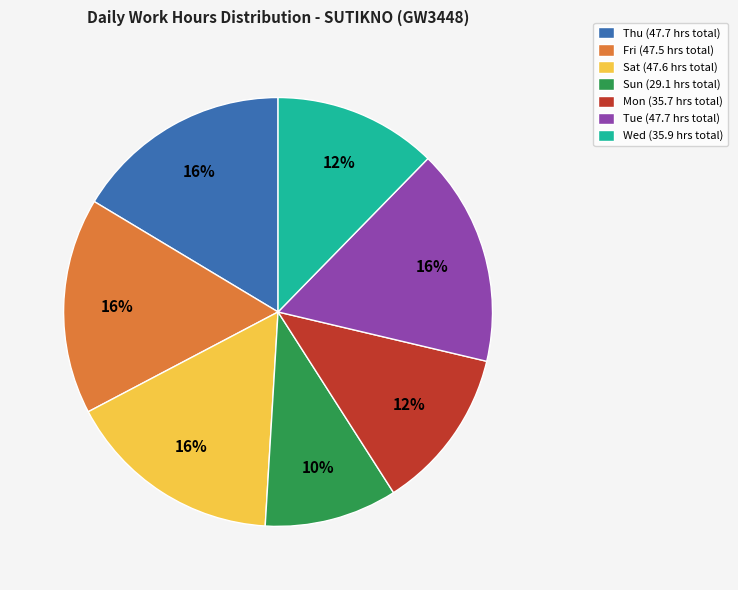

Approximately how many times larger is the value at Fri (47.5 hrs total) compared to Wed (35.9 hrs total)?

1.3